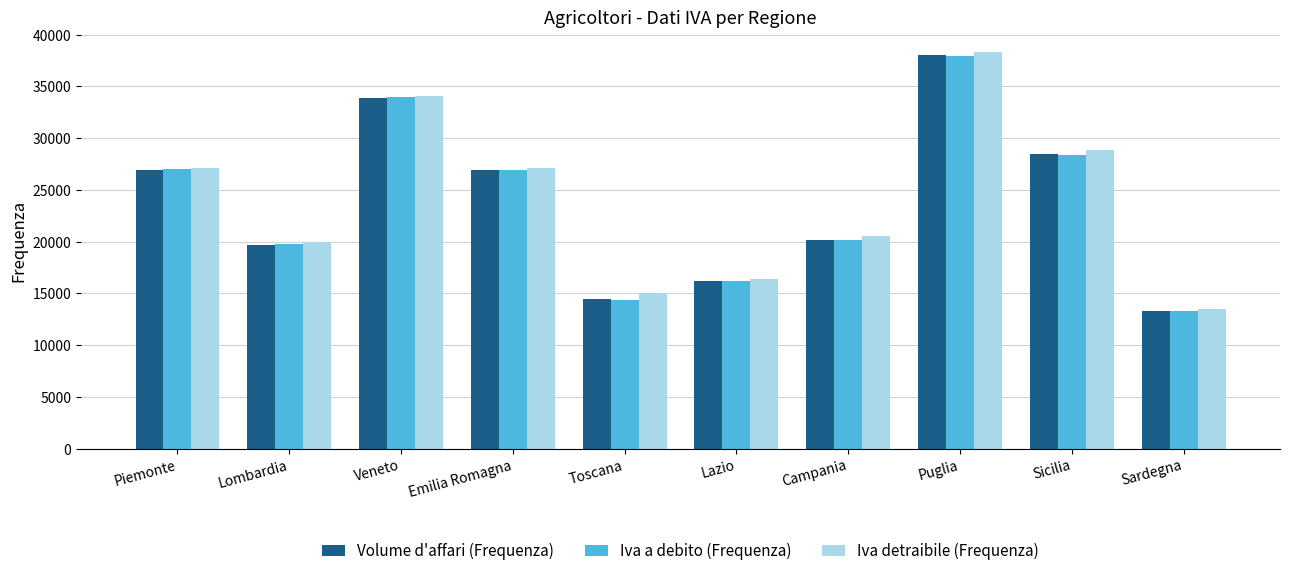

At which category is the sum across all series the highest?

Puglia